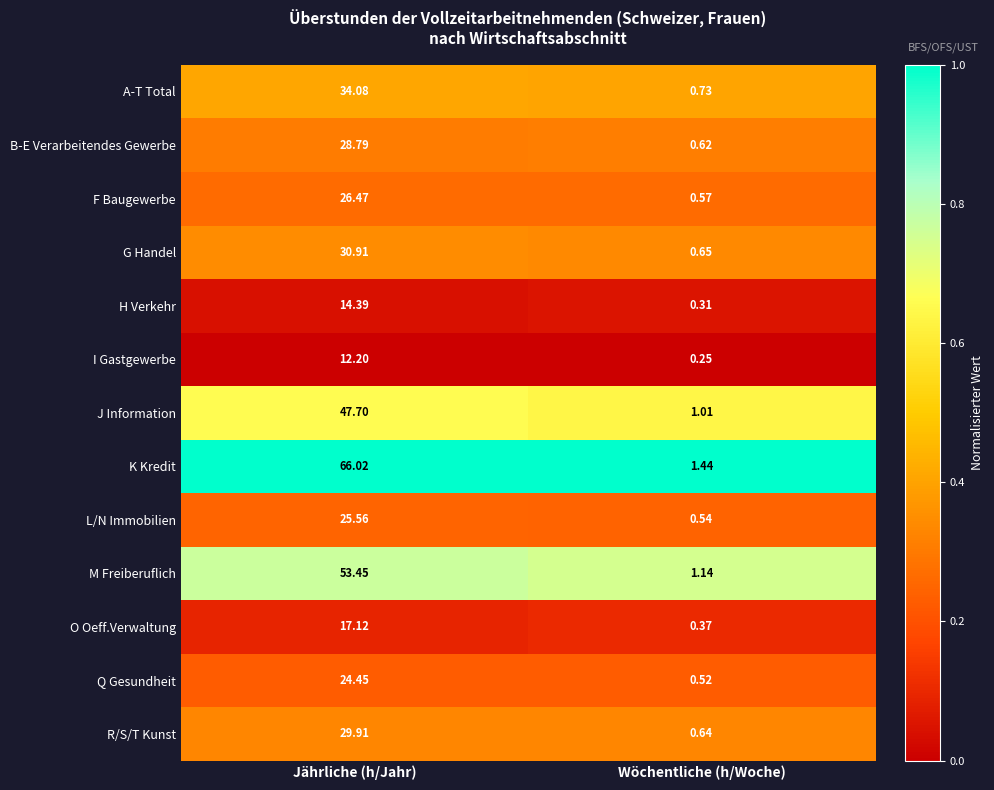

At which label does K Kredit first exceed 66?

Jährliche (h/Jahr)